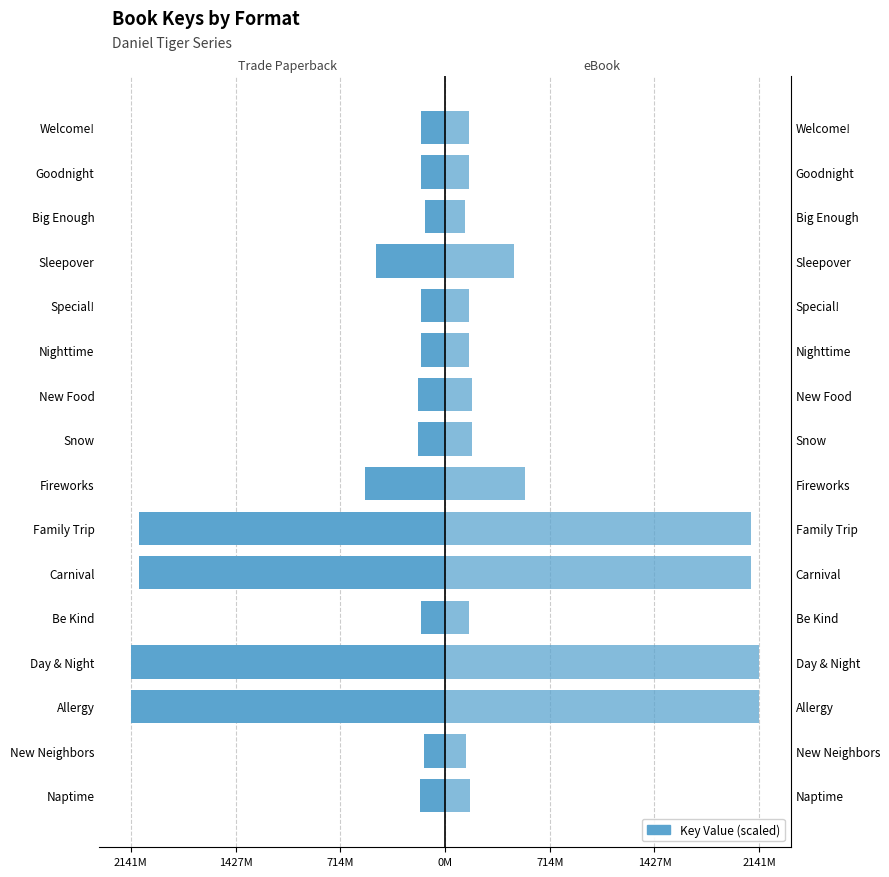

Does the chart contain stacked bars?

No